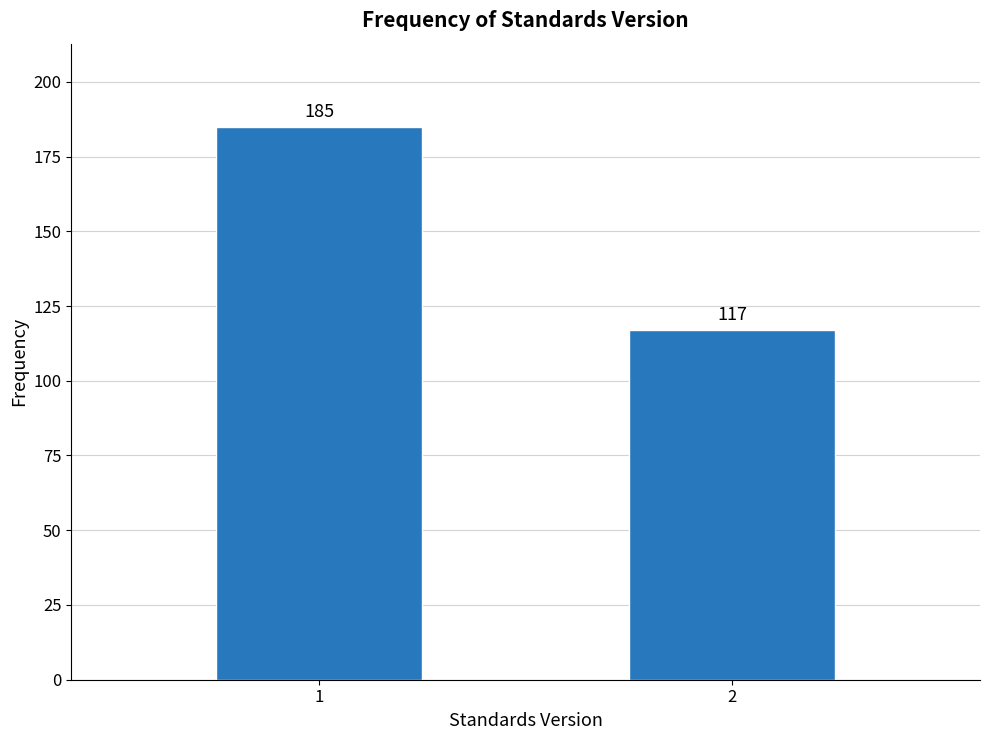

Reading right to left, what are all the values shown in this chart?

117	185